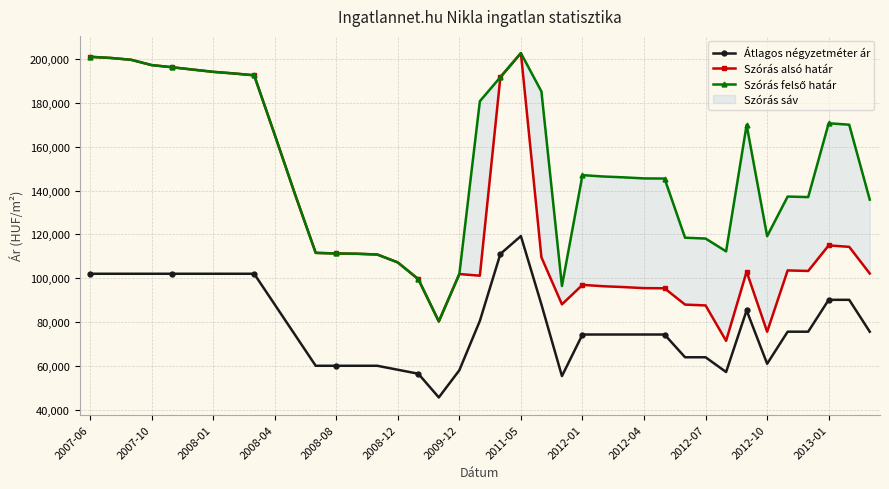

True or false: Átlagos négyzetméter ár and Szórás alsó határ cross at least once.

False